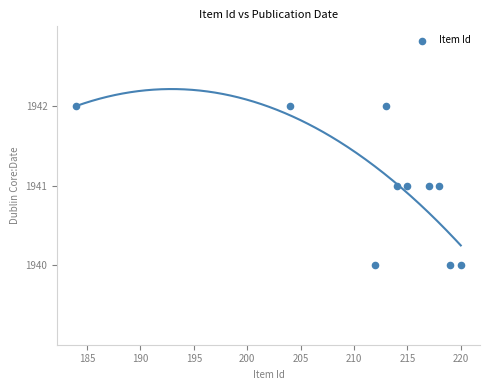

What is the average Y value?

1941